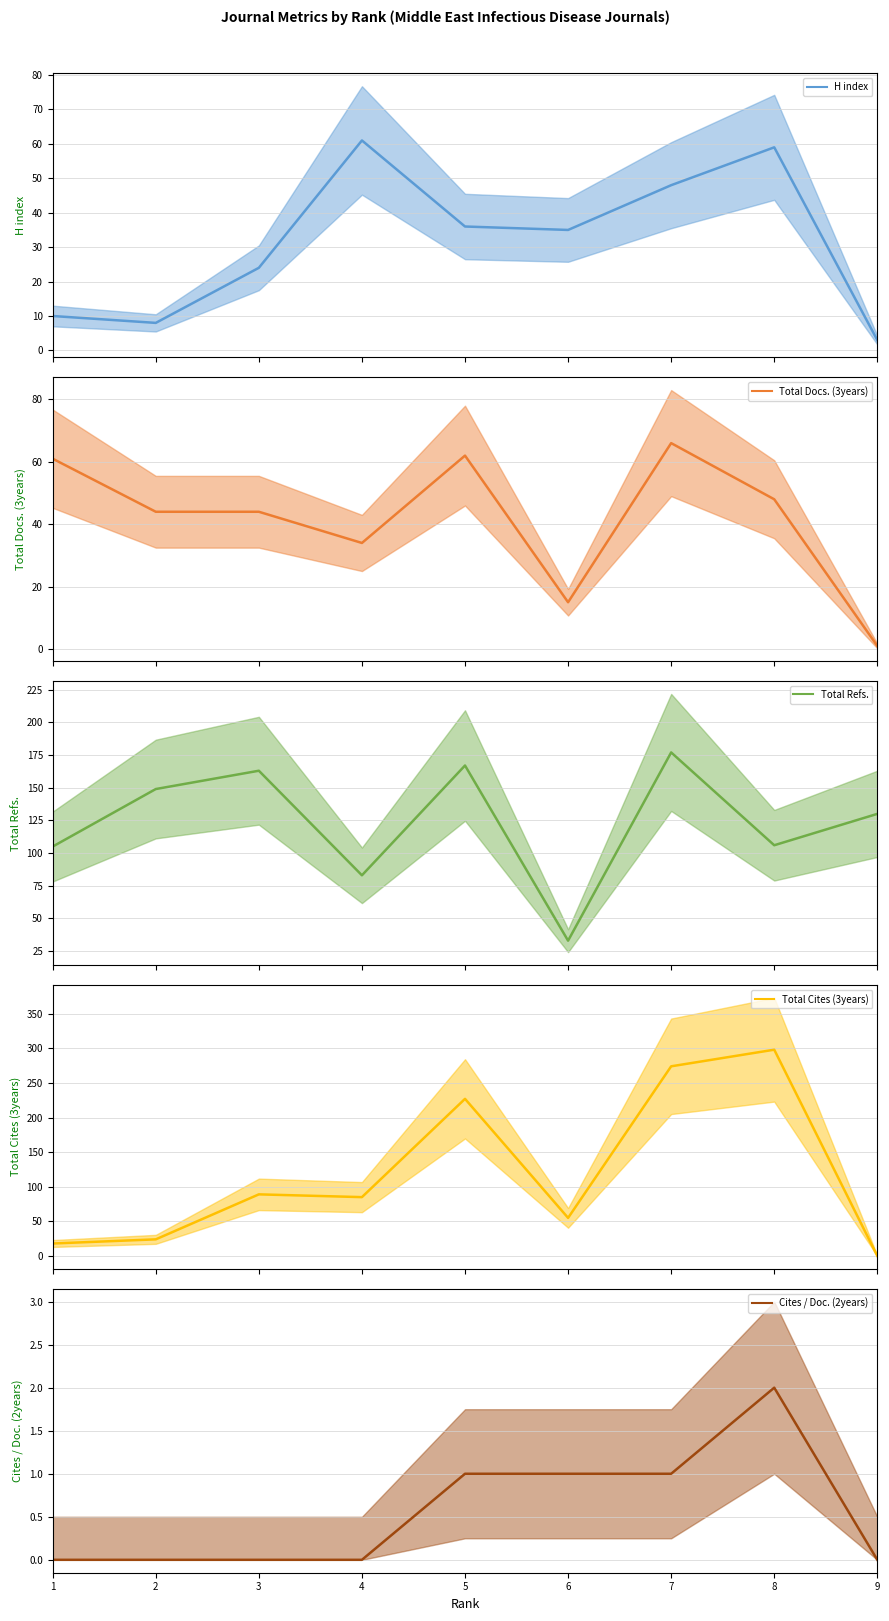

Between 6 and 8, which series saw the biggest shift?

Total Cites (3years)